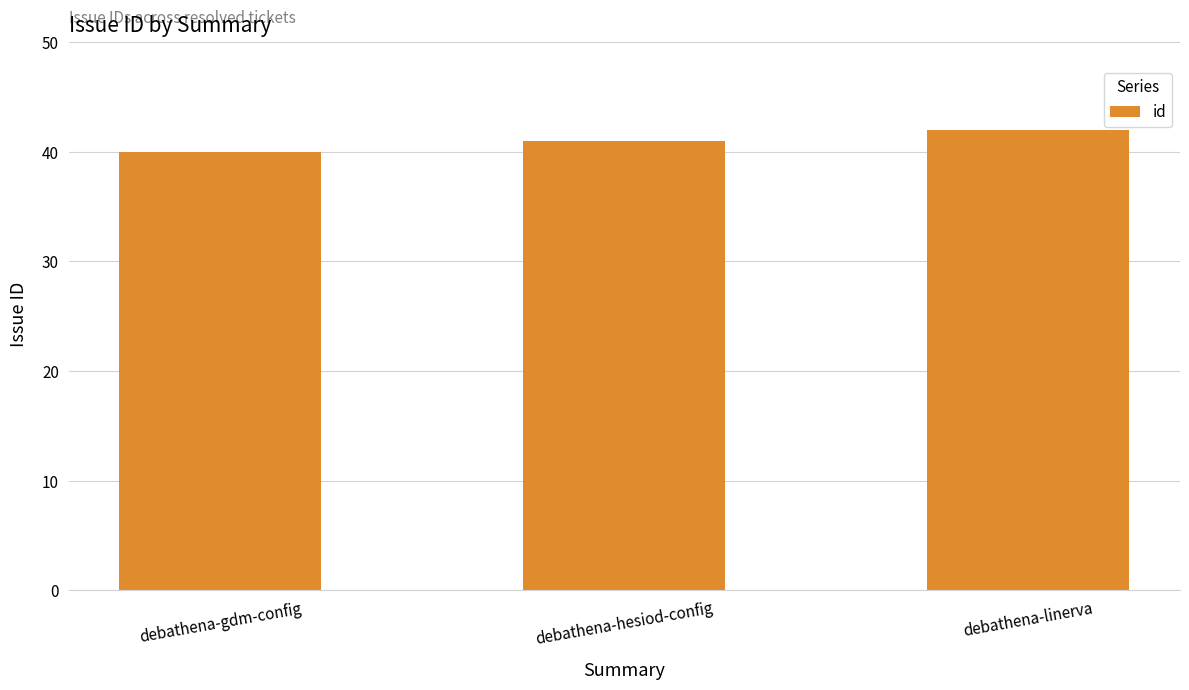

How many bars are there in total?

3